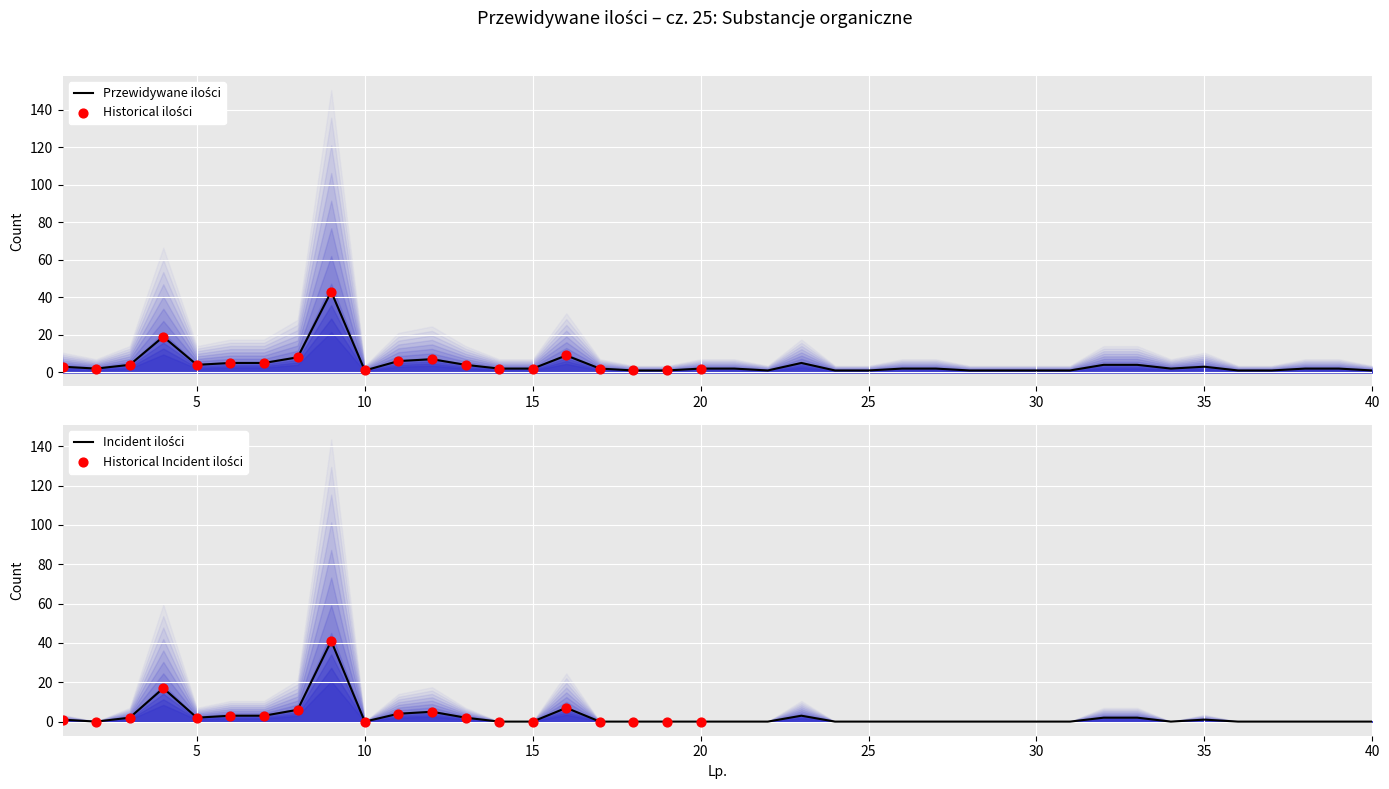

Approximately how many times larger is the value at 39 compared to 10?

2.0